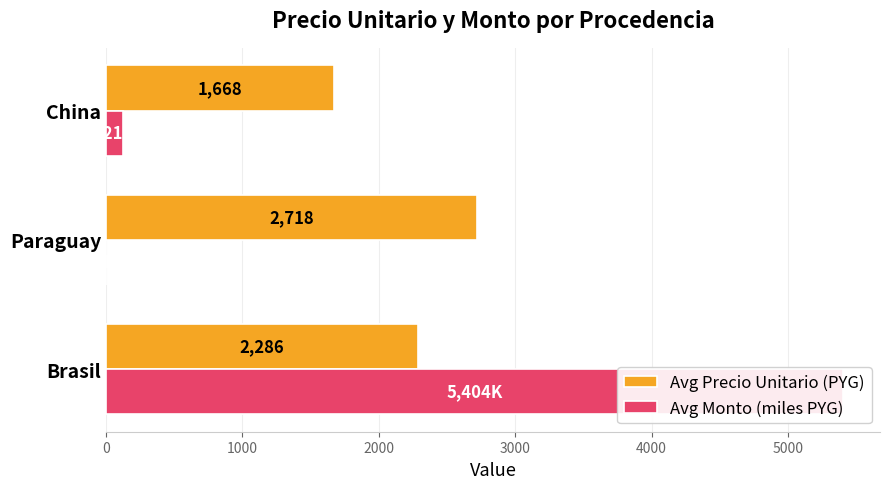

Reading left to right, transcribe all the data shown in this chart.

Avg Precio Unitario (PYG): 2285.8	2718.0	1668.5
Avg Monto (miles PYG): 5404.2	2.7	120.5